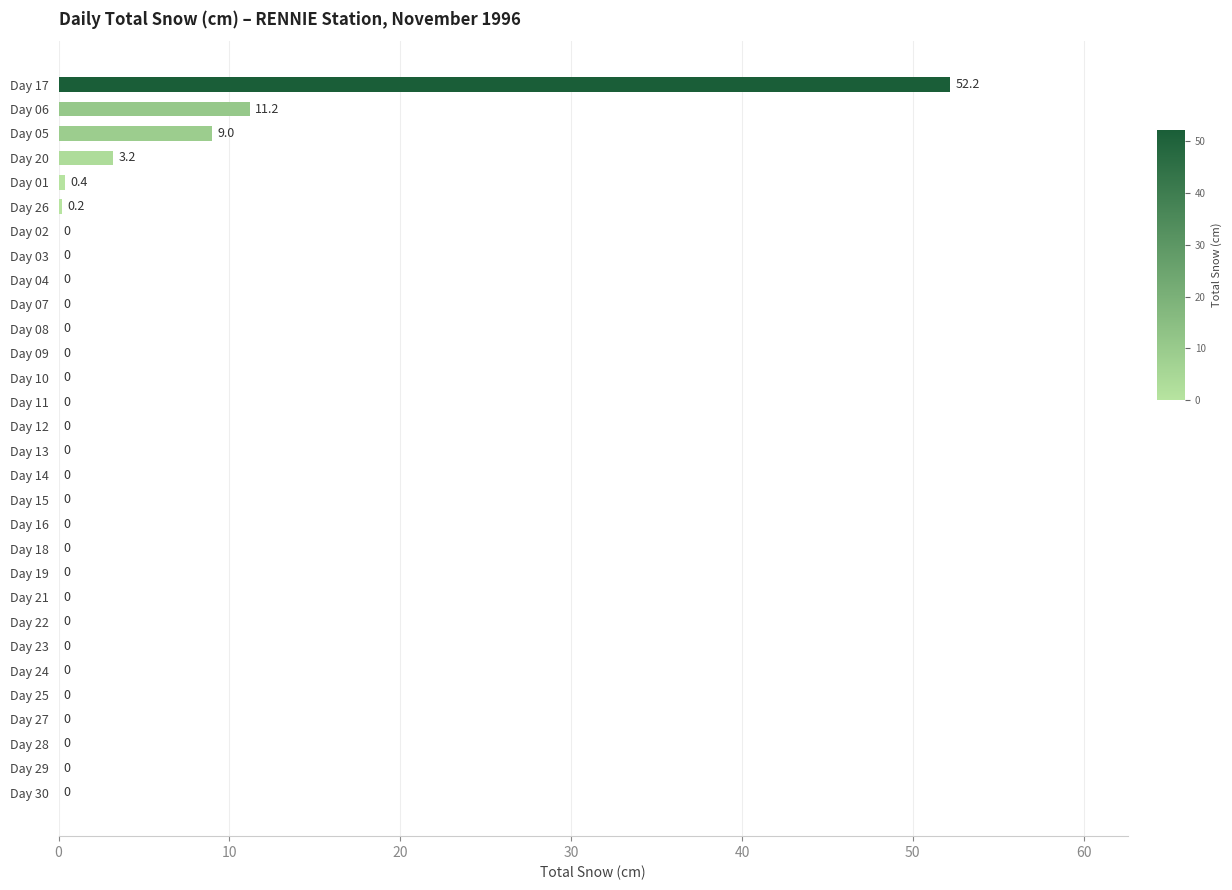

Does the chart contain stacked bars?

No